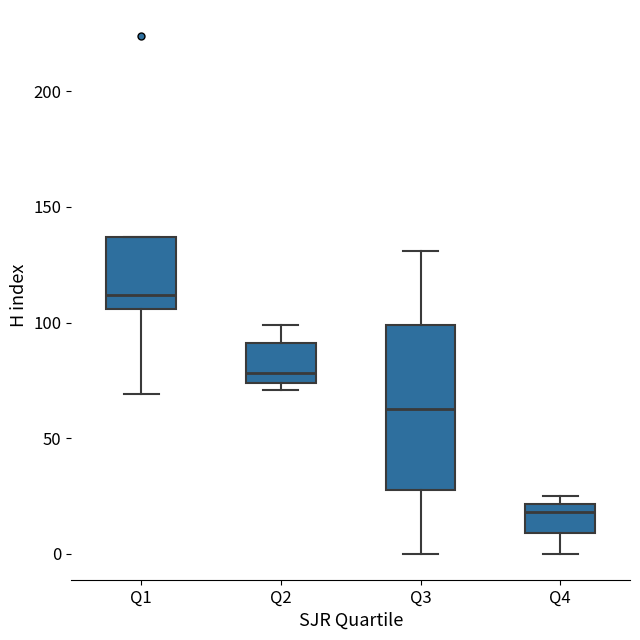

Reading left to right, transcribe this box plot: for each box, give where its median line is, the range the box spans, and where its two whiskers end, as read against the y-axis. The values are not printed on the chart, so give them approximately, as read against the axis.

Q1: median 110, box 105 to 135, whiskers 70 to 135
Q2: median 80, box 75 to 90, whiskers 70 to 100
Q3: median 65, box 30 to 100, whiskers 0 to 130
Q4: median 20 (just below the box's upper edge), box 10 to 20, whiskers 0 to 25